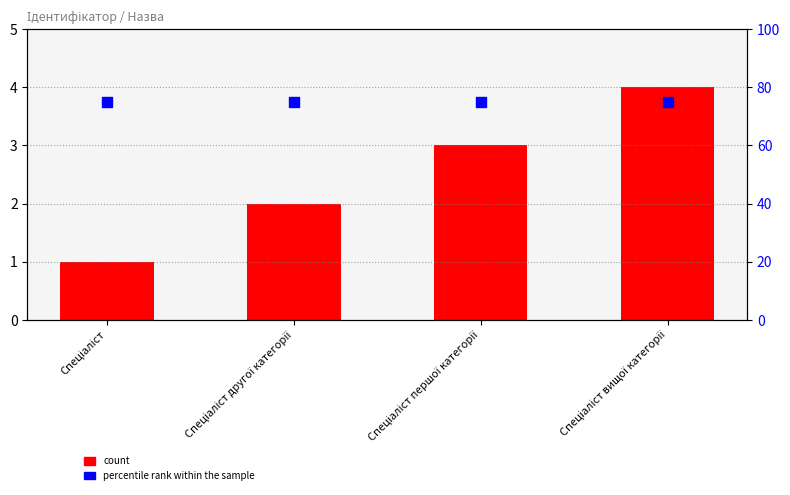

At how many categories does at least one series exceed 38?

4